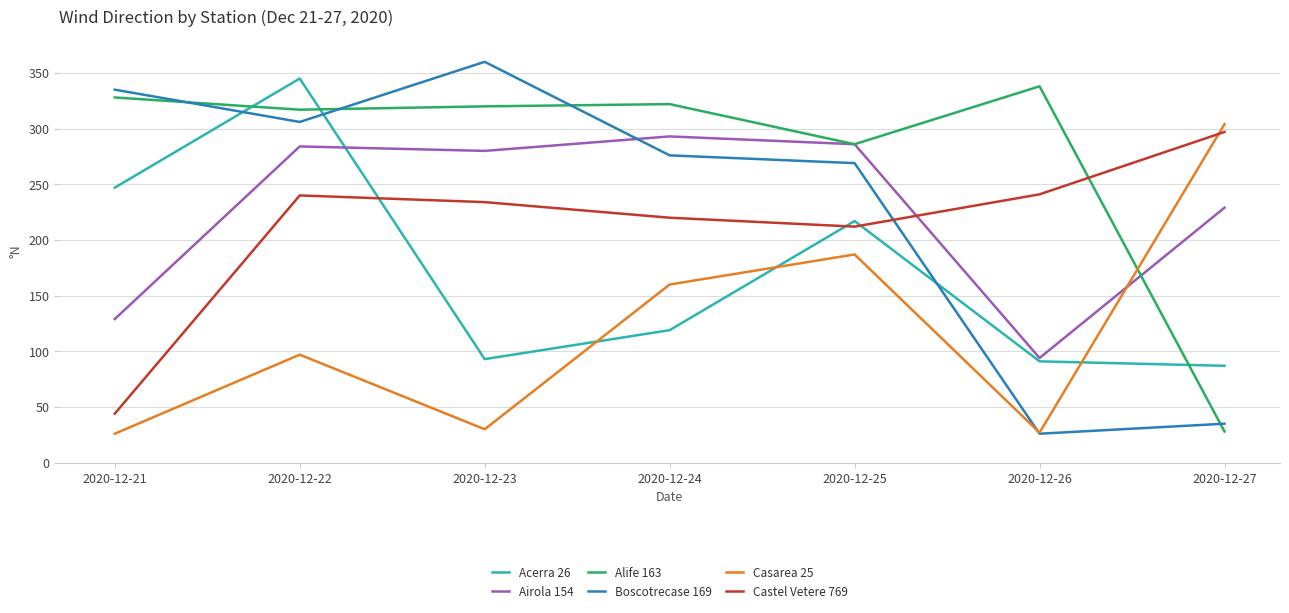

What is the maximum value for Boscotrecase 169?

360